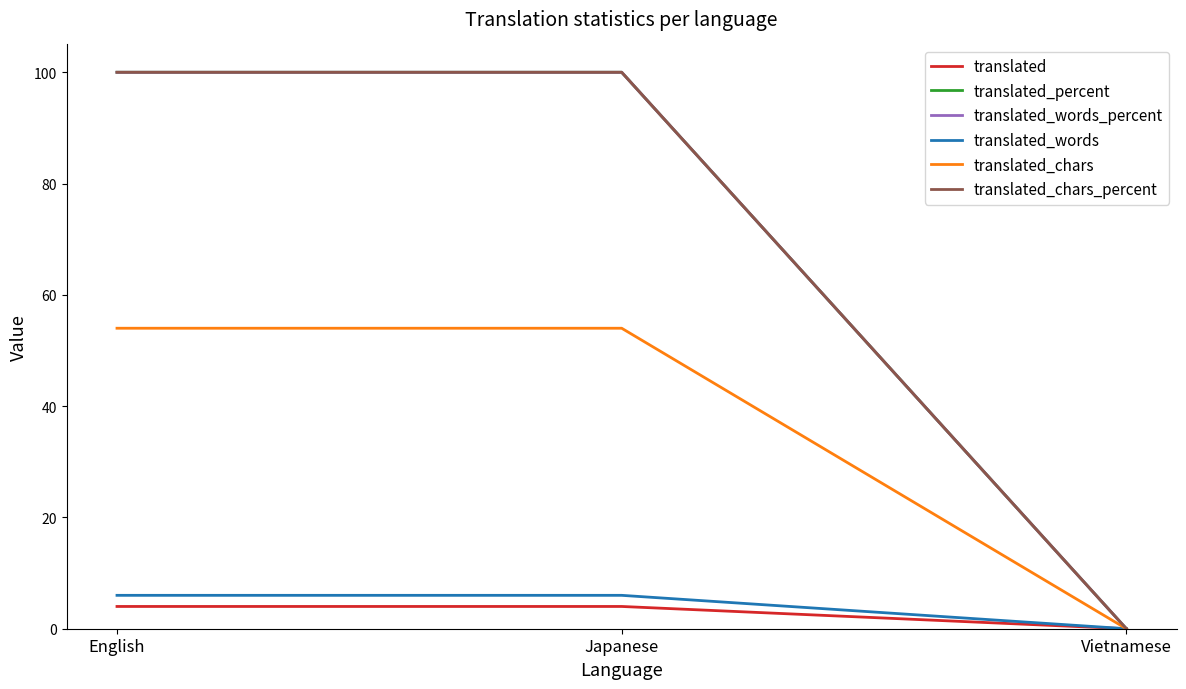

How many lines are shown in the chart?

6